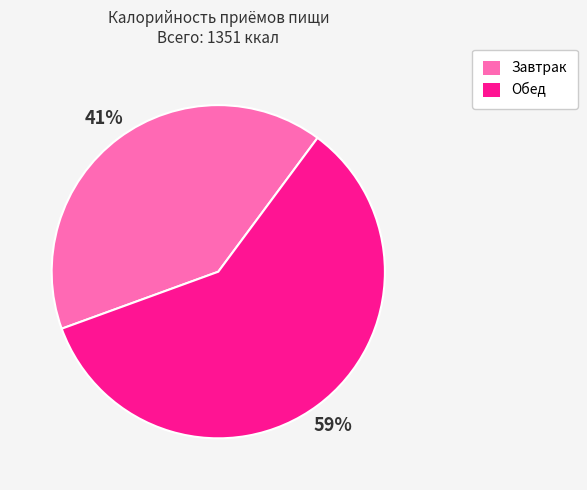

Between Обед and Завтрак, which is larger?

Обед